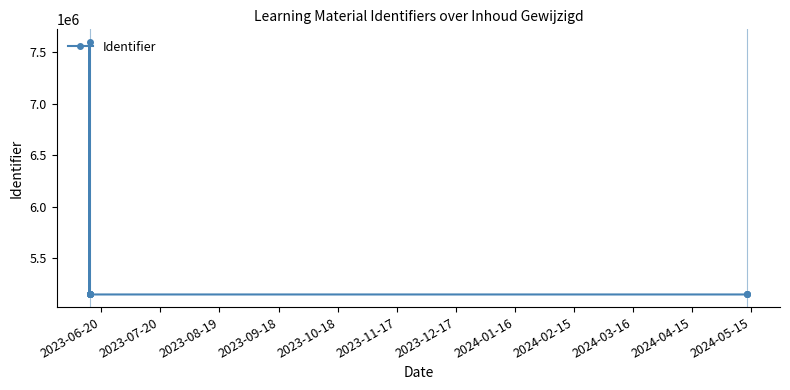

What is the smallest value displayed?

5146805